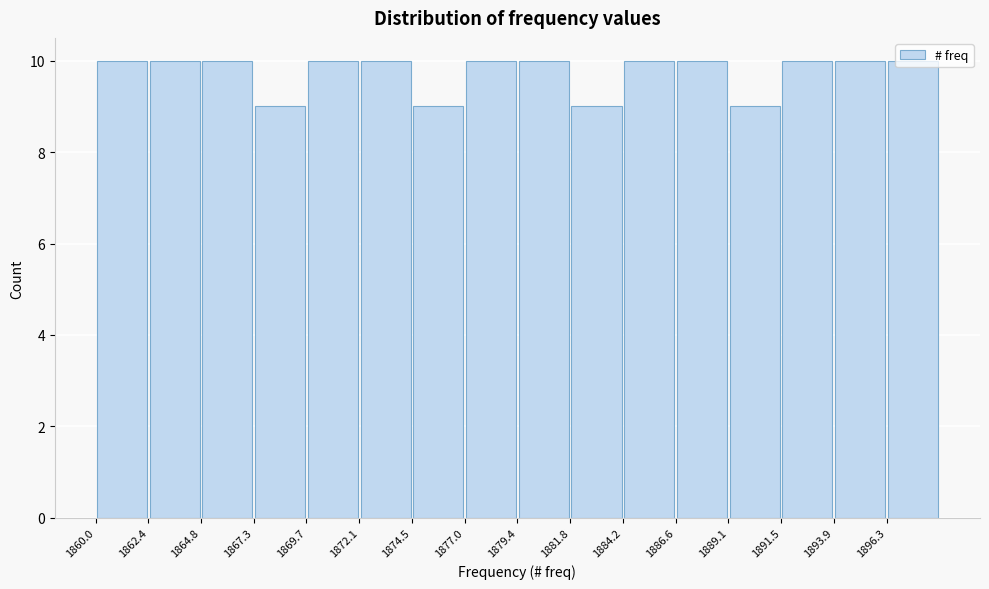

How tall is the bar that spans 1894.0 to 1896.5 on the x-axis? Neither the bar edges nor the heights are printed on the chart, so give them approximately, as read against the axes.

10